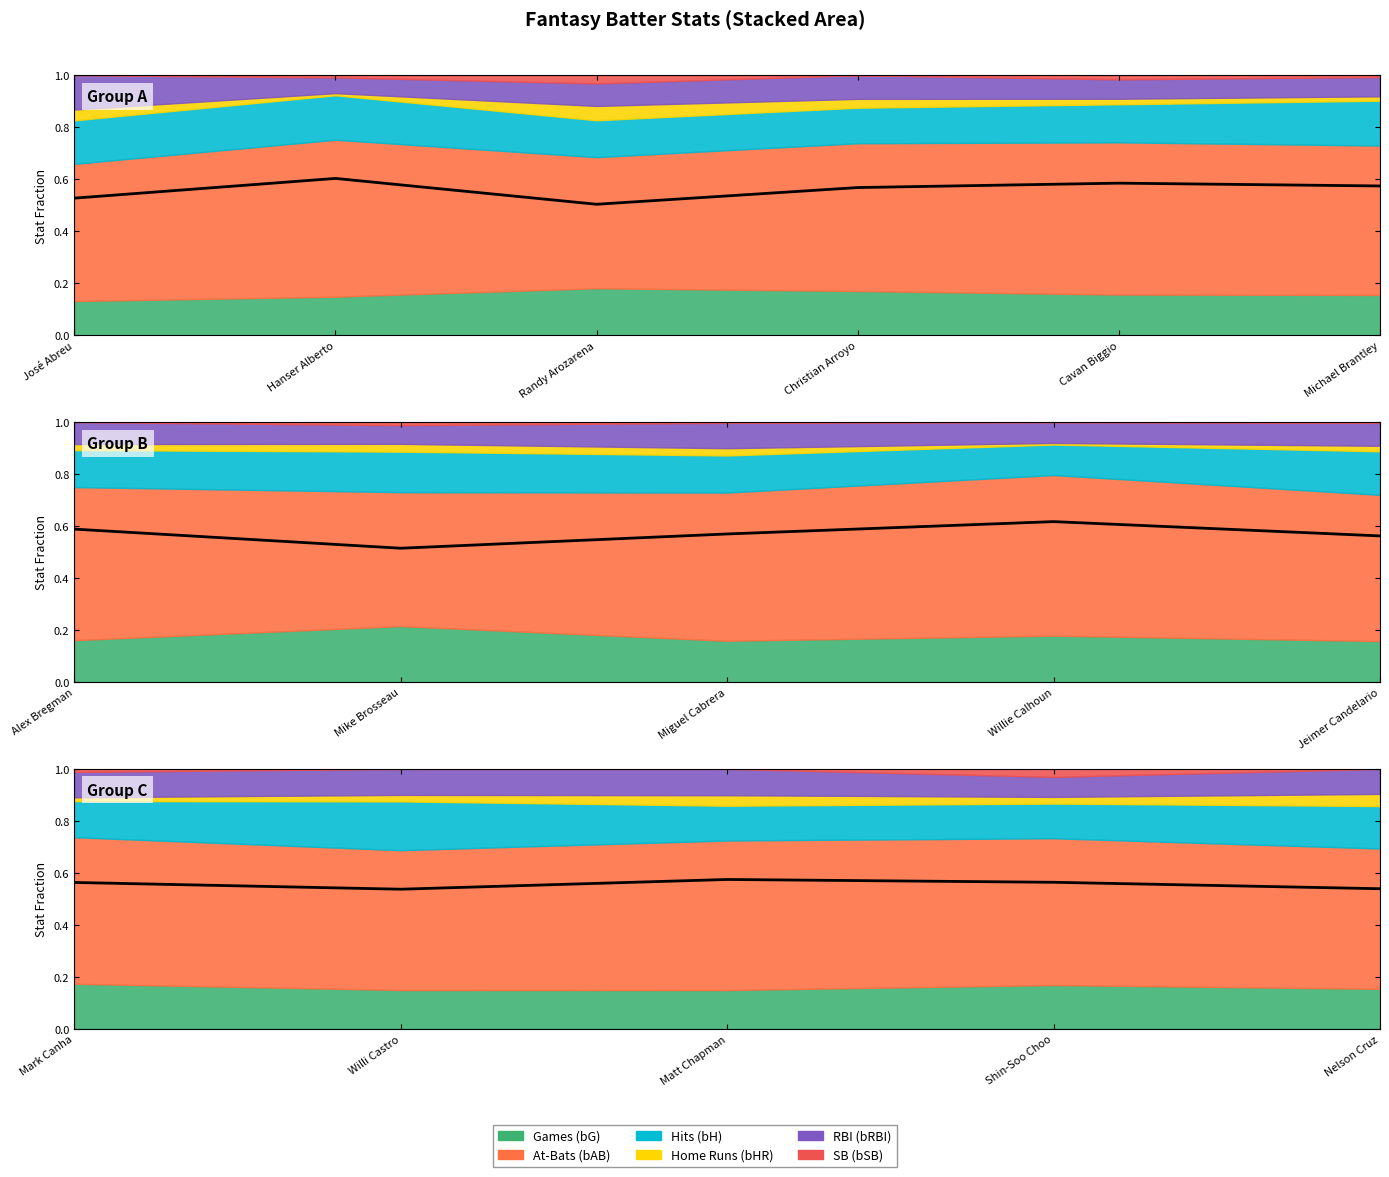

Which label corresponds to the smallest value in the chart?

Willi Castro